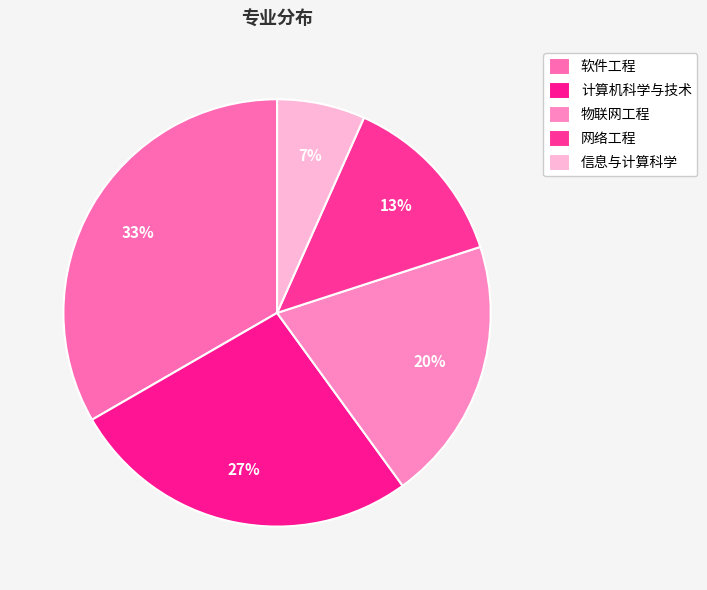

Between 计算机科学与技术 and 物联网工程, which is larger?

计算机科学与技术